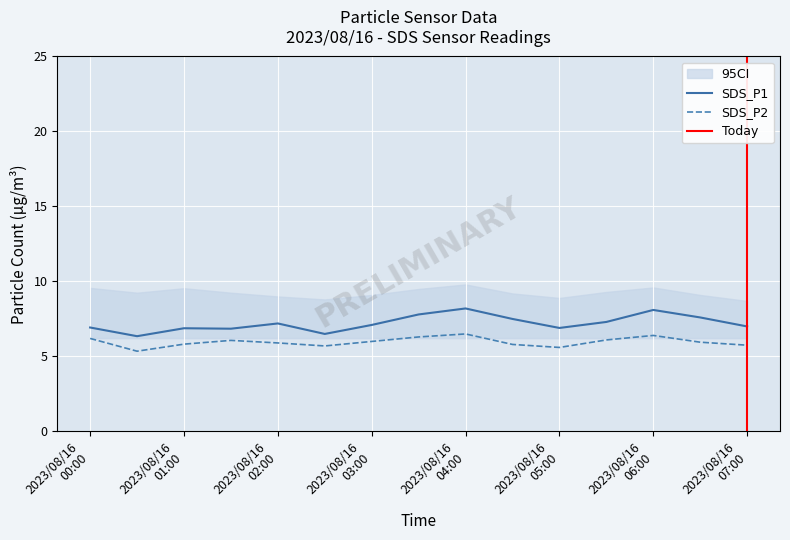

At which category is the sum across all series the highest?

2023/08/16 04:00